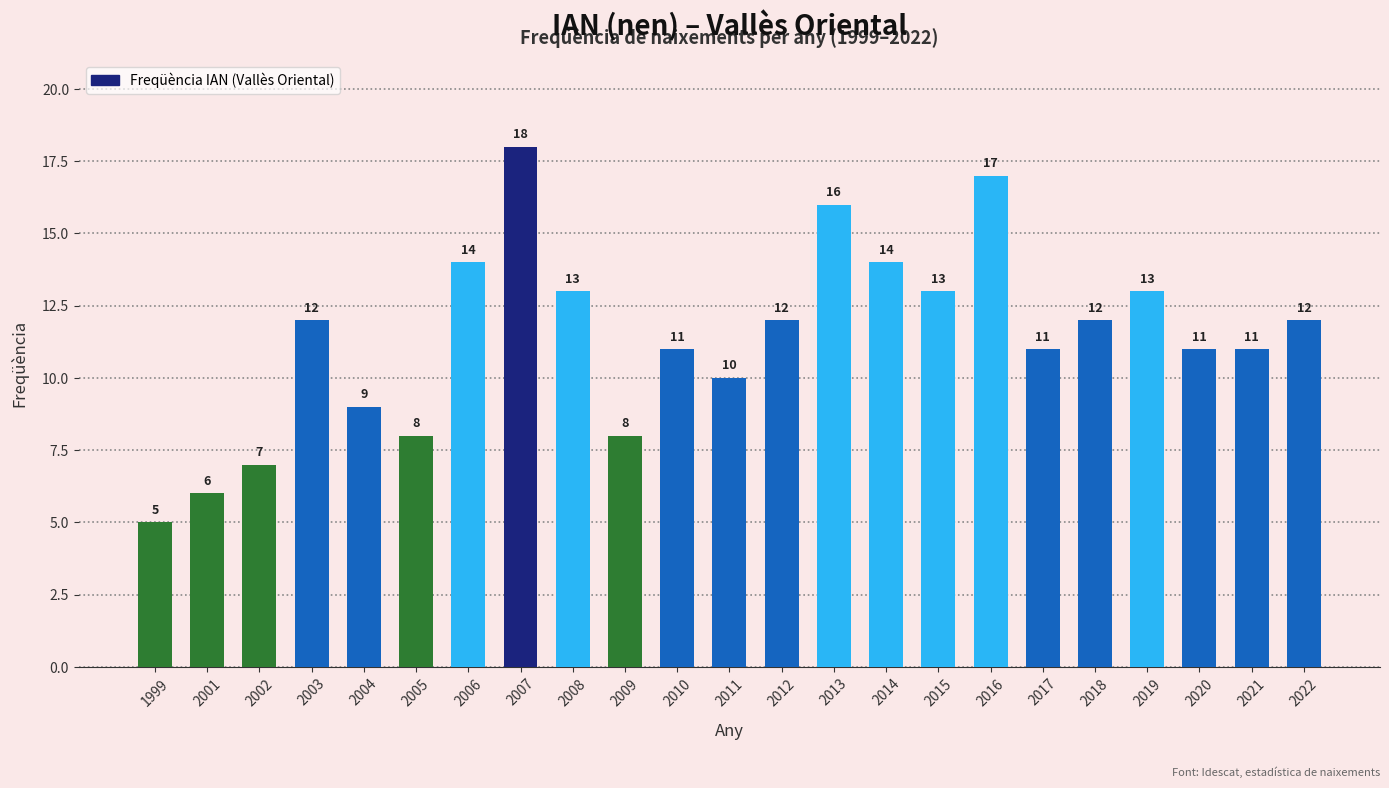

Which has a higher value, 2007 or 2001?

2007